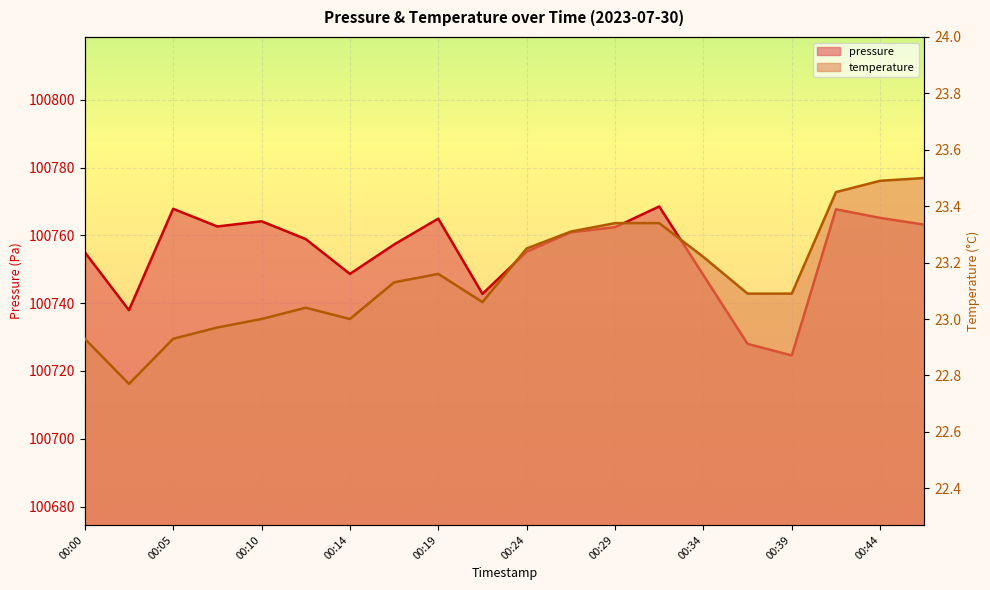

What is the average value of the temperature series?

23.2